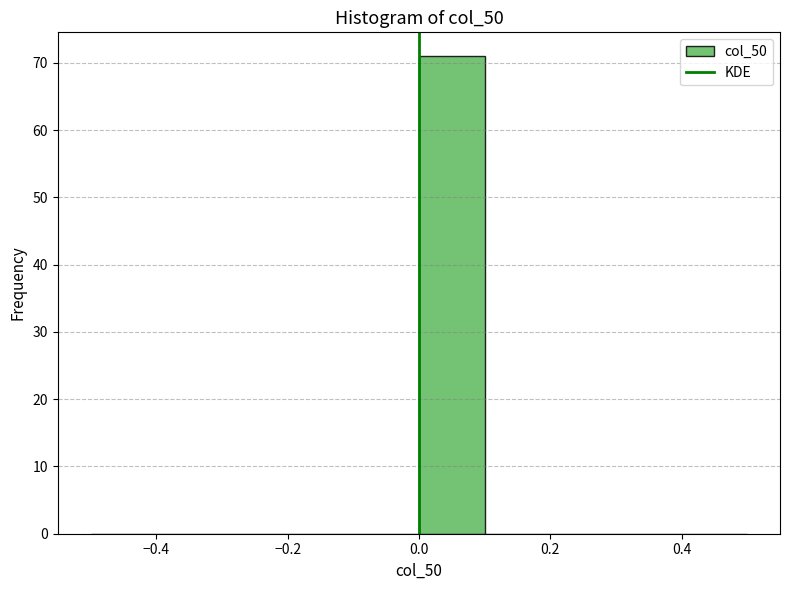

Reading left to right, list every bar in this chart as the range it spans on the x-axis followed by its height. The values are not printed on the chart, so give them approximately, as read against the axis.

-0.5 to -0.4: 0
-0.4 to -0.3: 0
-0.3 to -0.2: 0
-0.2 to -0.1: 0
-0.1 to 0.0: 0
0.0 to 0.1: 71
0.1 to 0.2: 0
0.2 to 0.3: 0
0.3 to 0.4: 0
0.4 to 0.5: 0